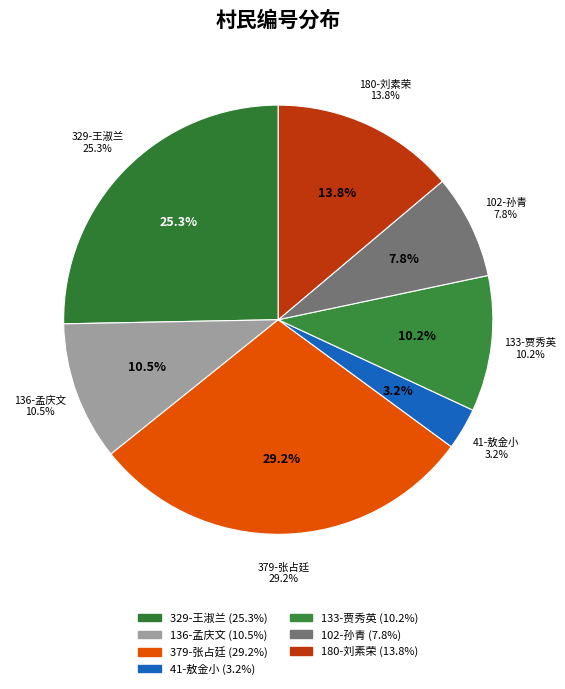

The 136-孟庆文 slice represents 10% of the pie. True or false?

True